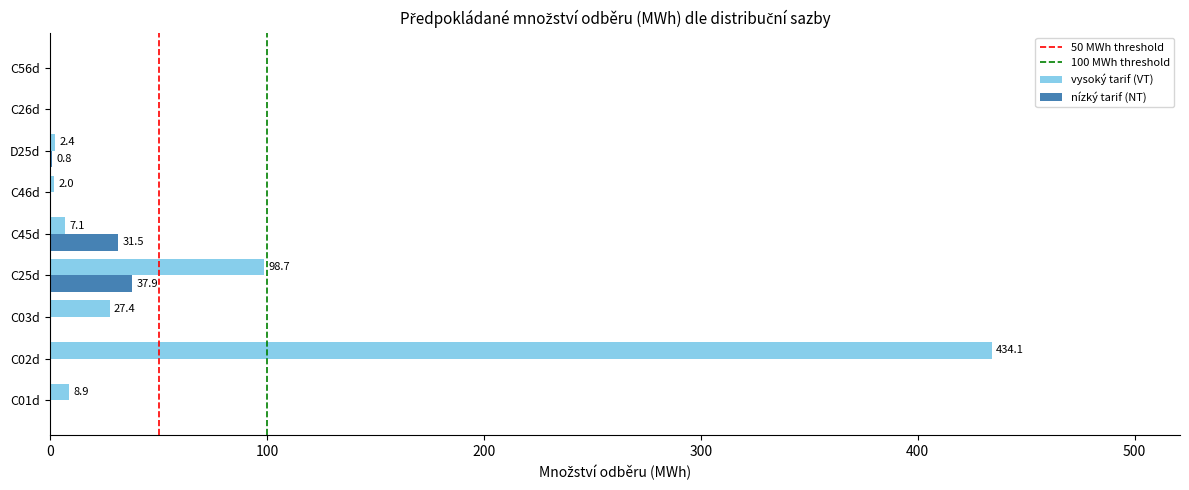

What is the maximum value for nízký tarif (NT)?

37.9